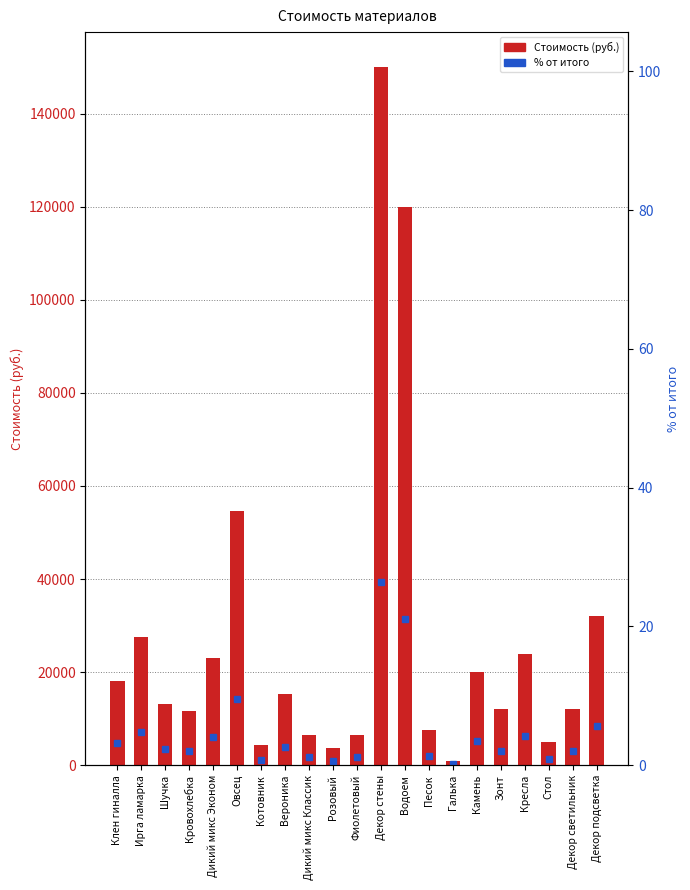

List the series in order of their peak value, highest first.

Стоимость, % от итого